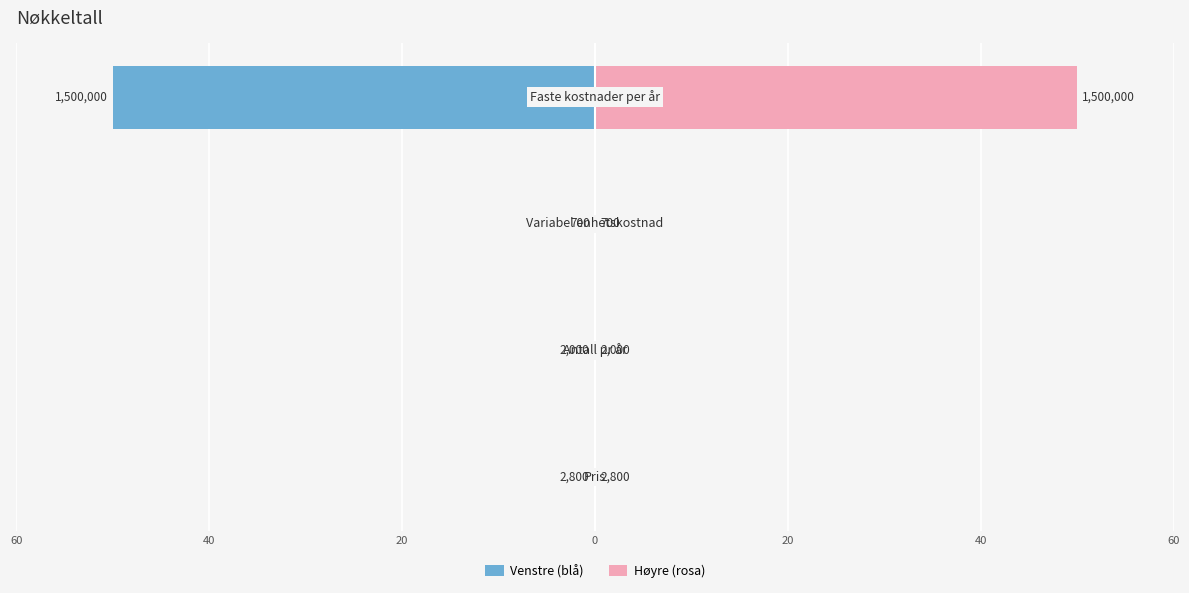

Which series changed the most between 60 and 20?

Venstre (blå)